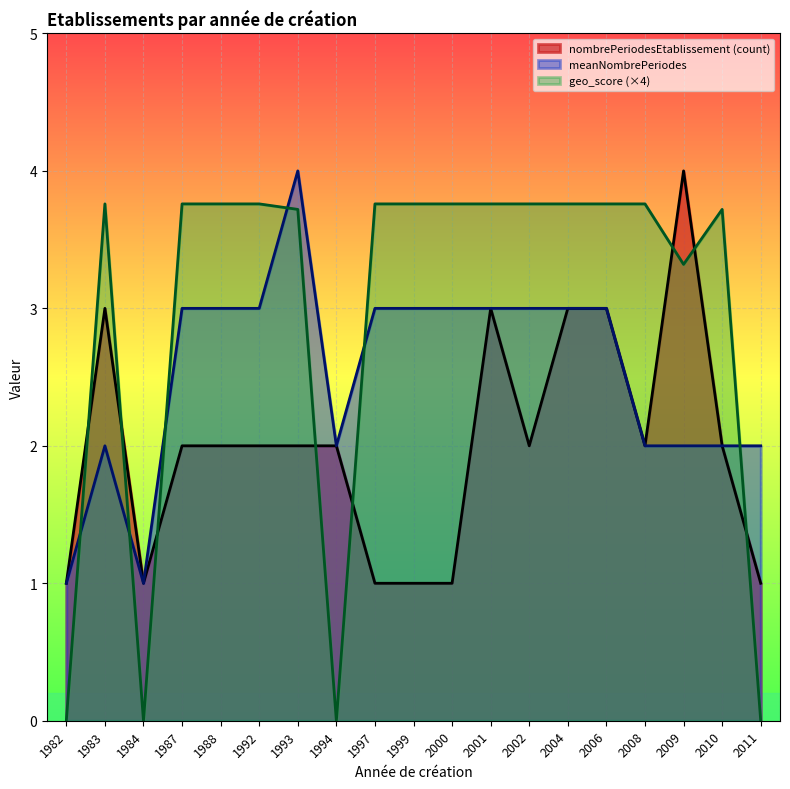

What is the difference between the nombrePeriodesEtablissement values at 2001 and 2009?

1.0